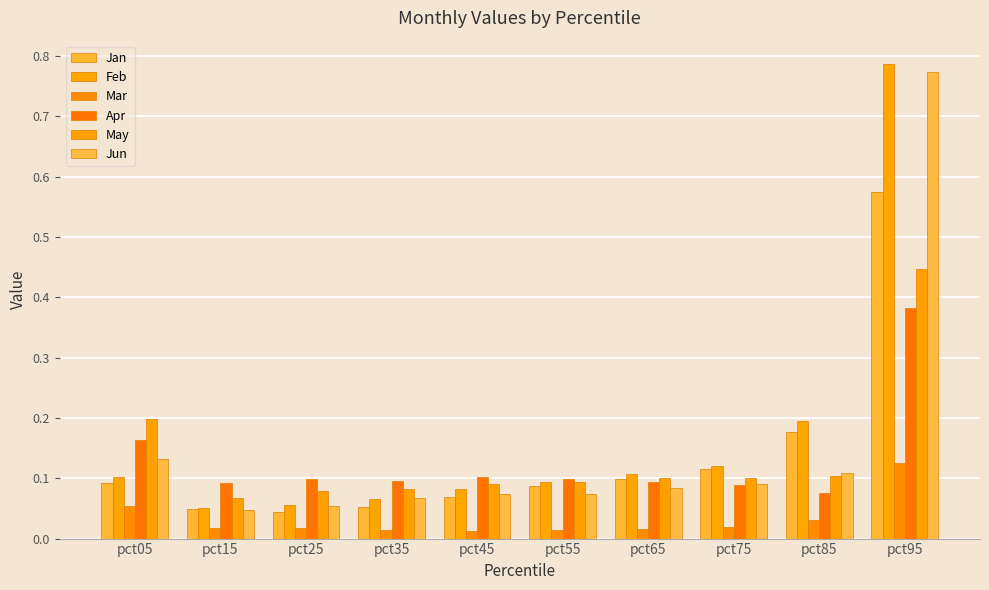

Which category has the highest value in the May series?

pct95